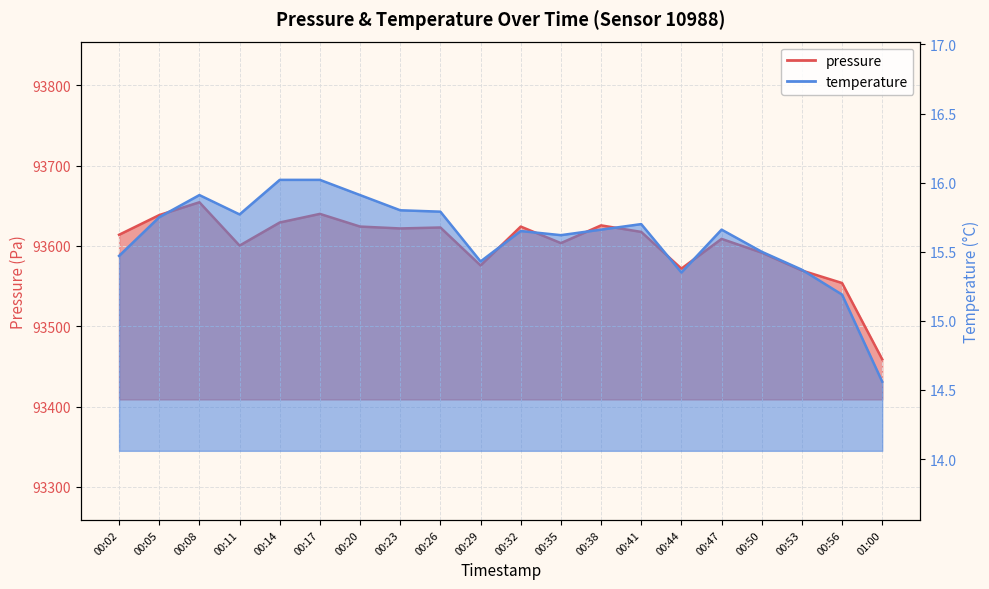

How many values in the pressure series exceed 93617?

10